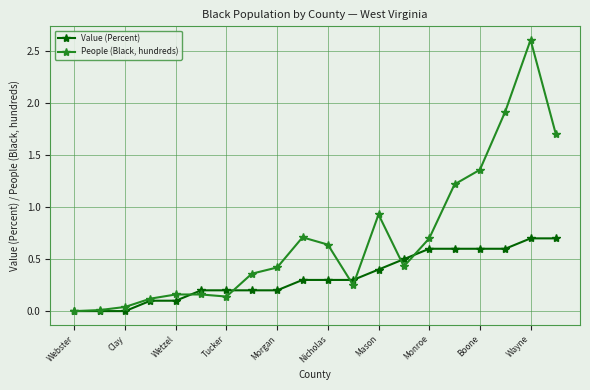

Which series has the widest spread of values?

People (Black, hundreds)